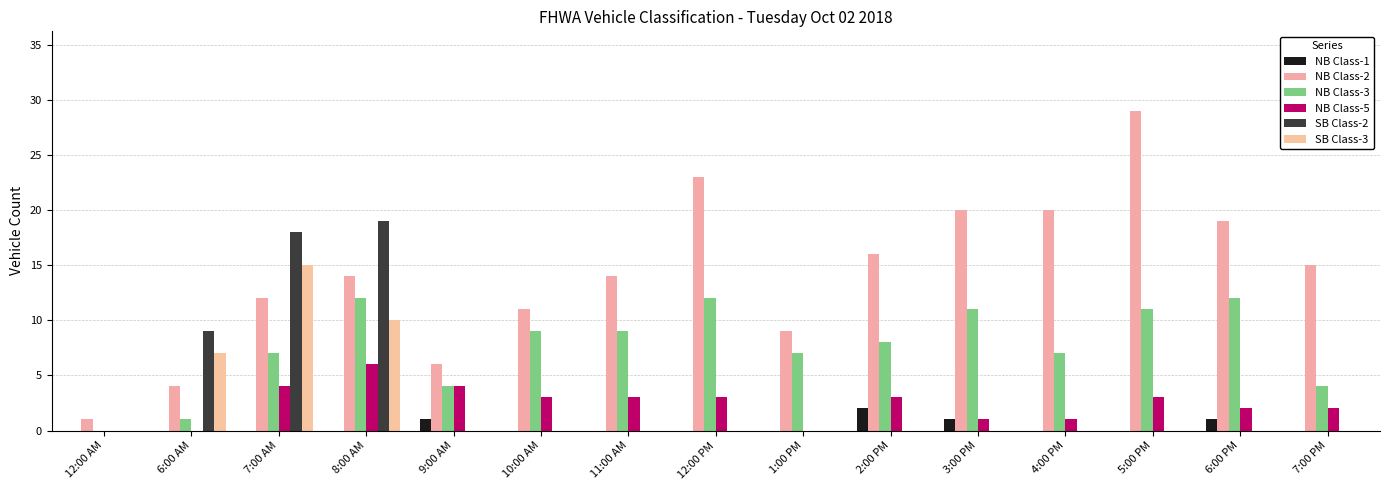

Which series has the largest range (max minus min)?

NB Class-2